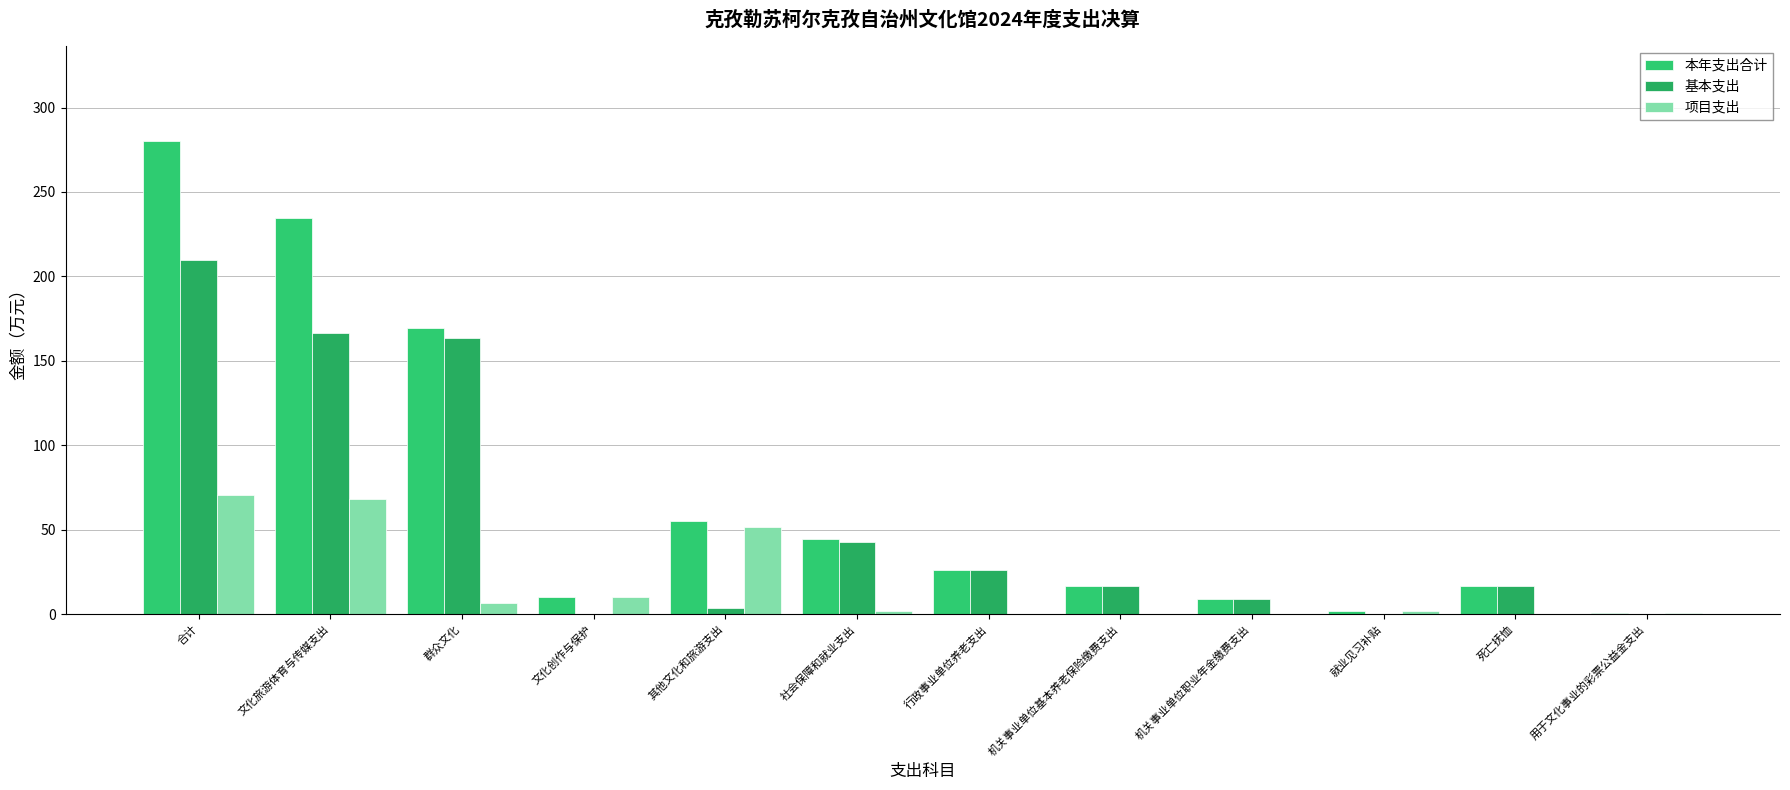

Rank the series by their maximum value, from highest to lowest.

本年支出合计, 基本支出, 项目支出